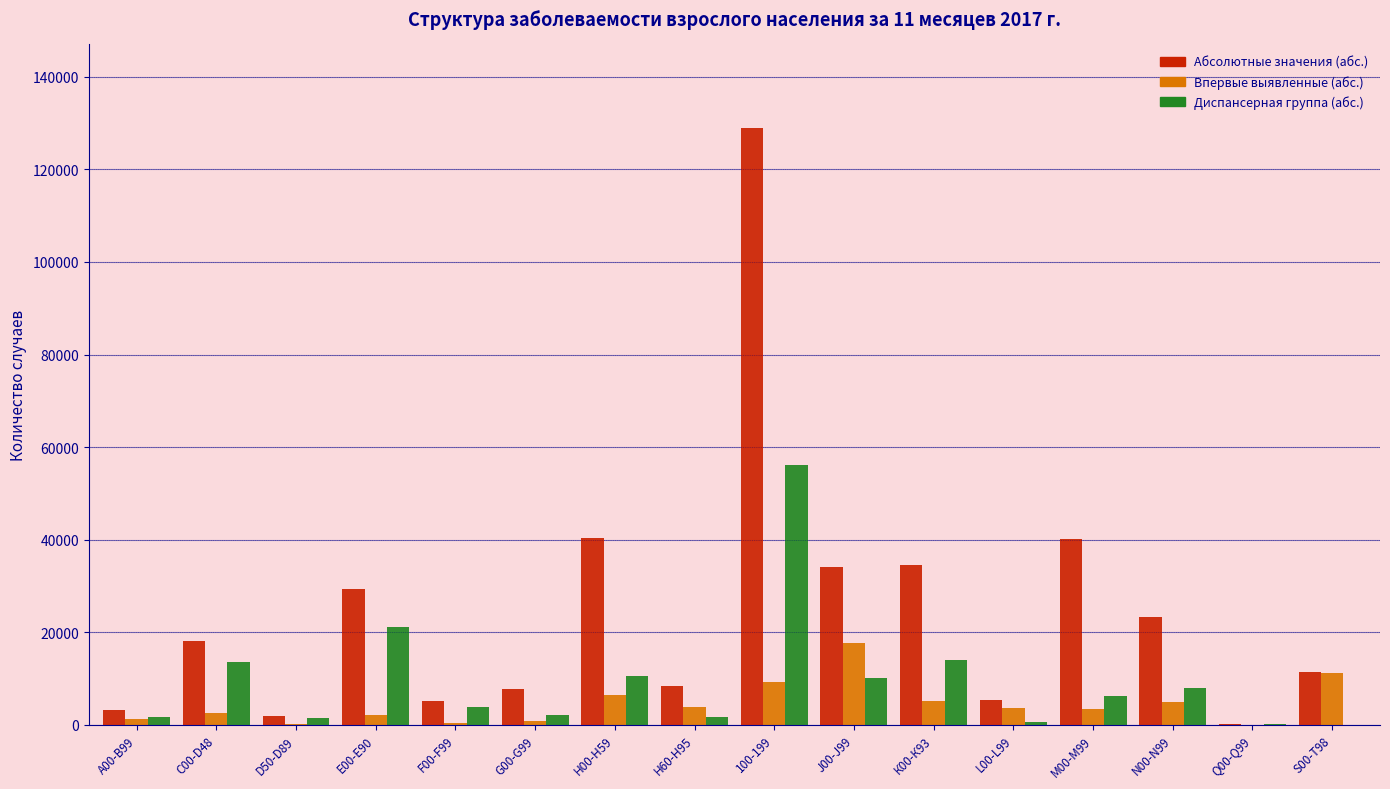

What is the sum of all Абсолютные значения (абс.) values?

392347